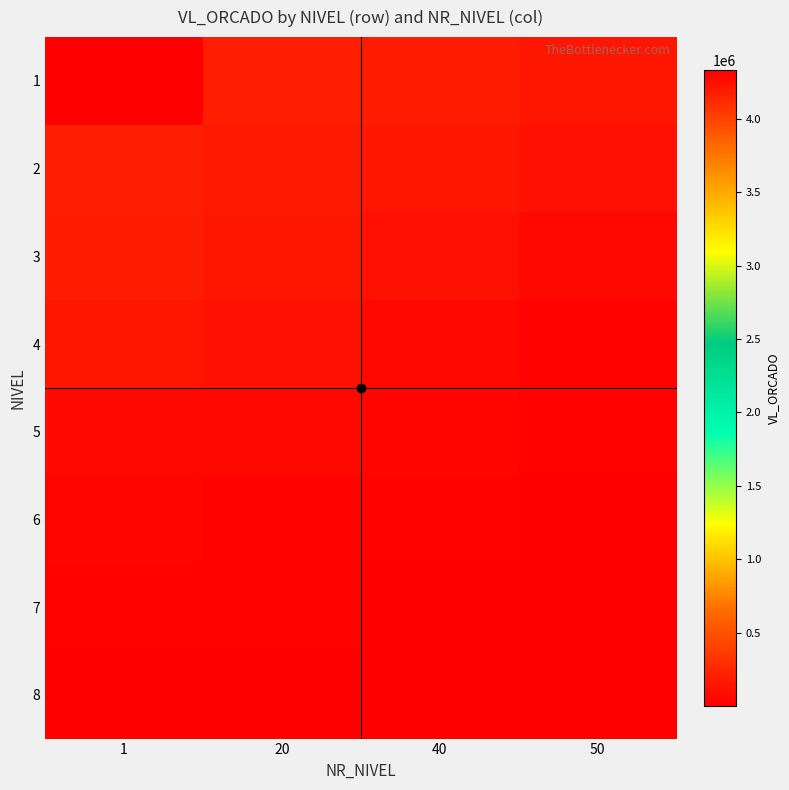

Between 40 and 20, which is larger?

20